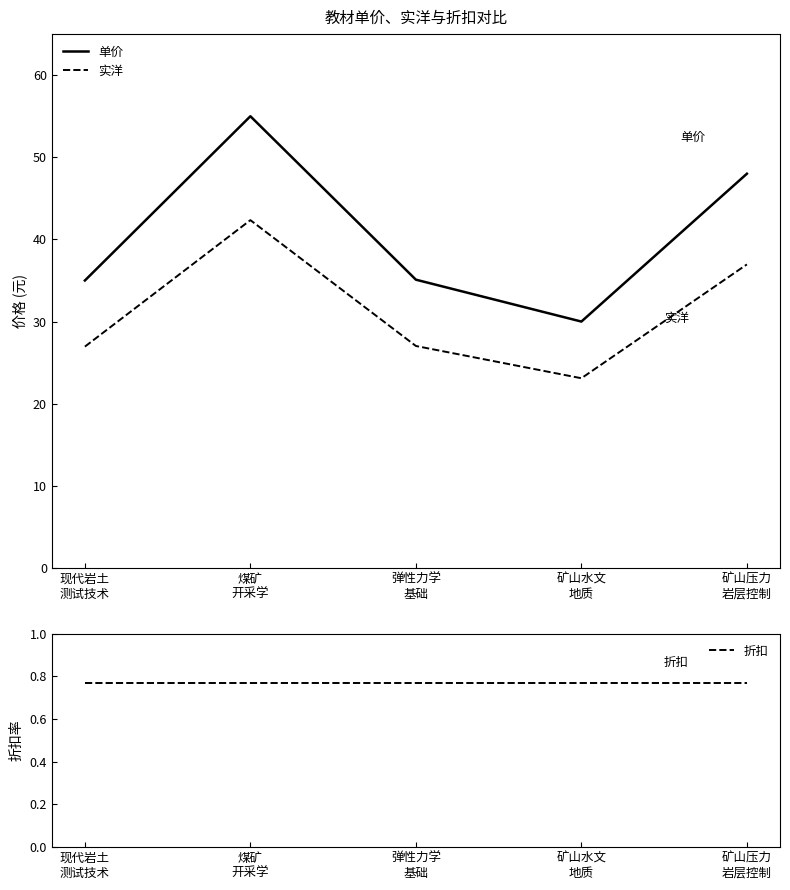

What is the highest value of the 实洋 series?

42.4